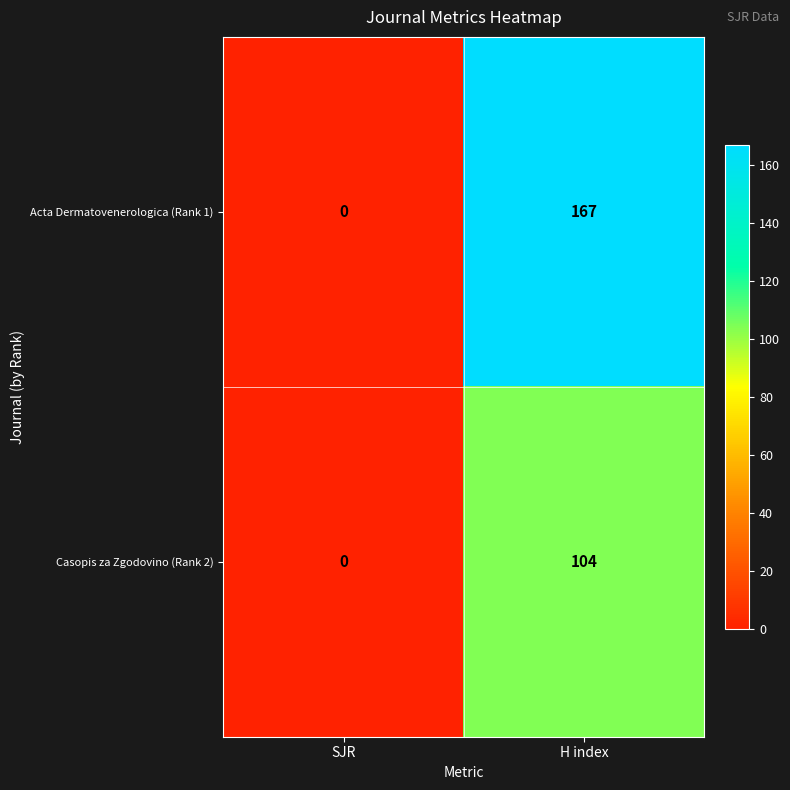

Reading left to right, list all the values displayed in this chart.

Acta Dermatovenerologica (Rank 1): 0	167
Casopis za Zgodovino (Rank 2): 0	104